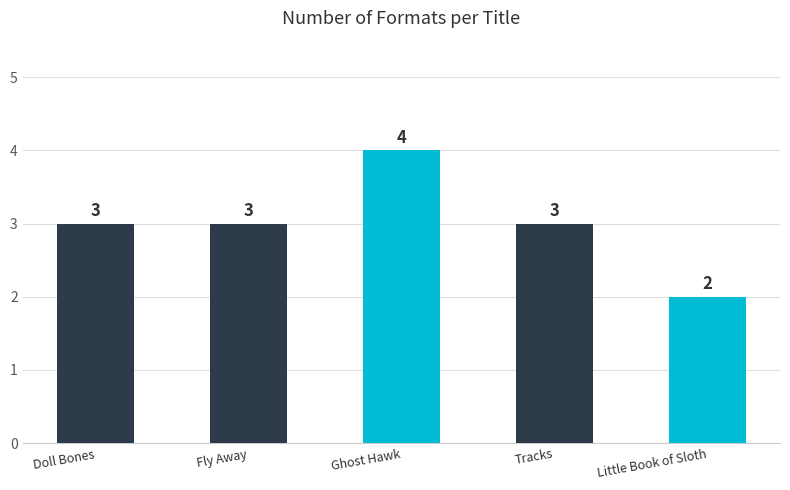

What is the difference between the maximum and minimum values?

2